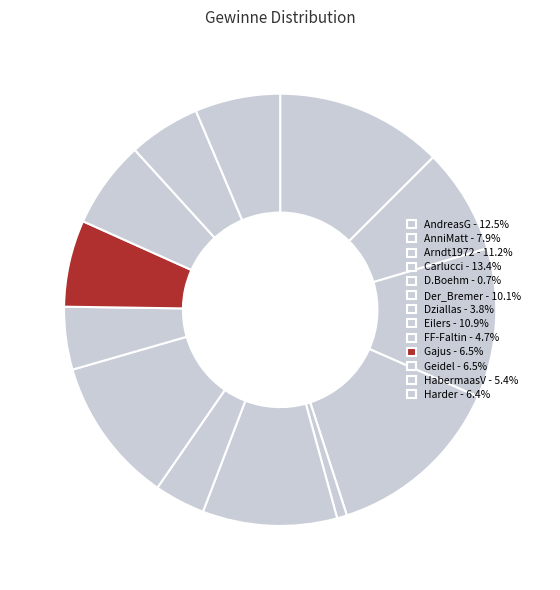

Is the sum of HabermaasV and Carlucci greater than half?

No